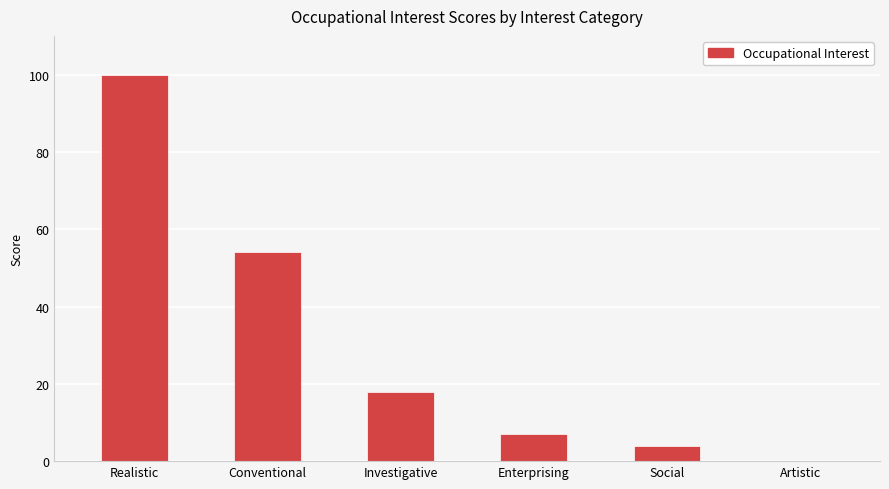

What is the change in value from Enterprising to Social?

-3